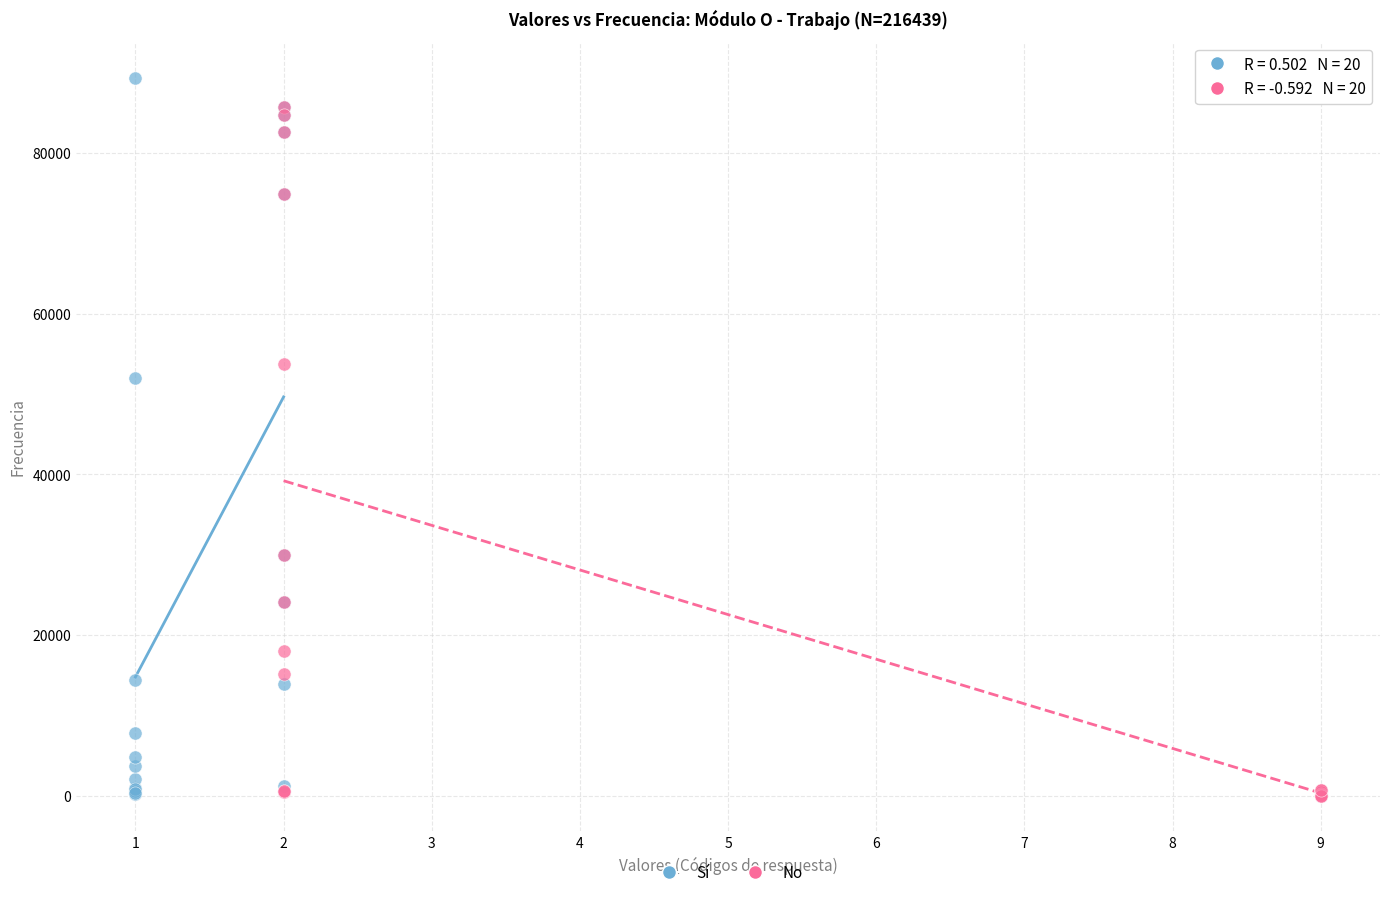

Which series has the largest Y range (max minus min)?

Sí